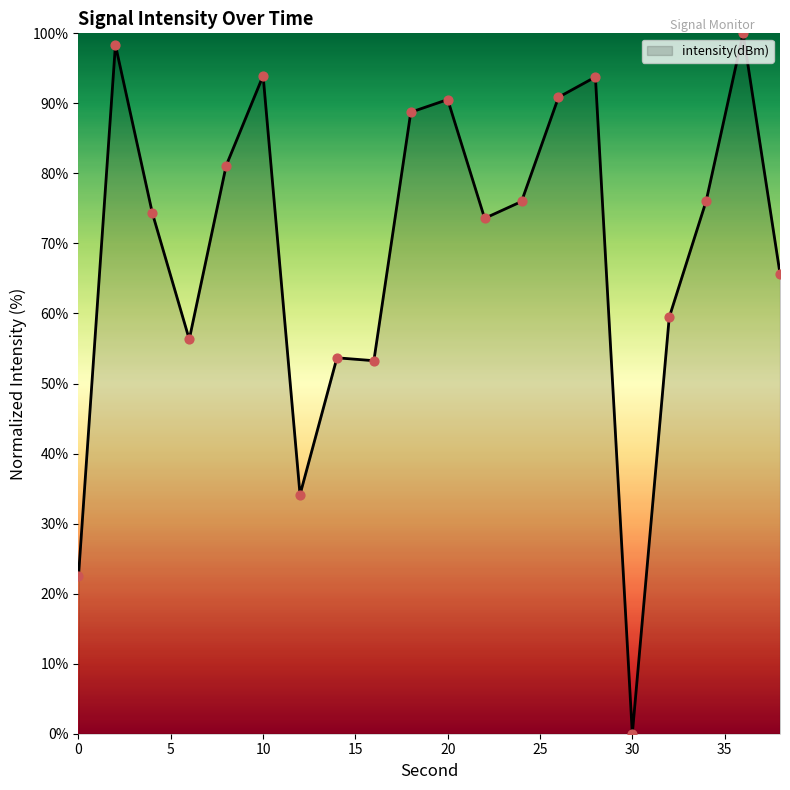

Is this an area chart (filled region under the line)?

Yes